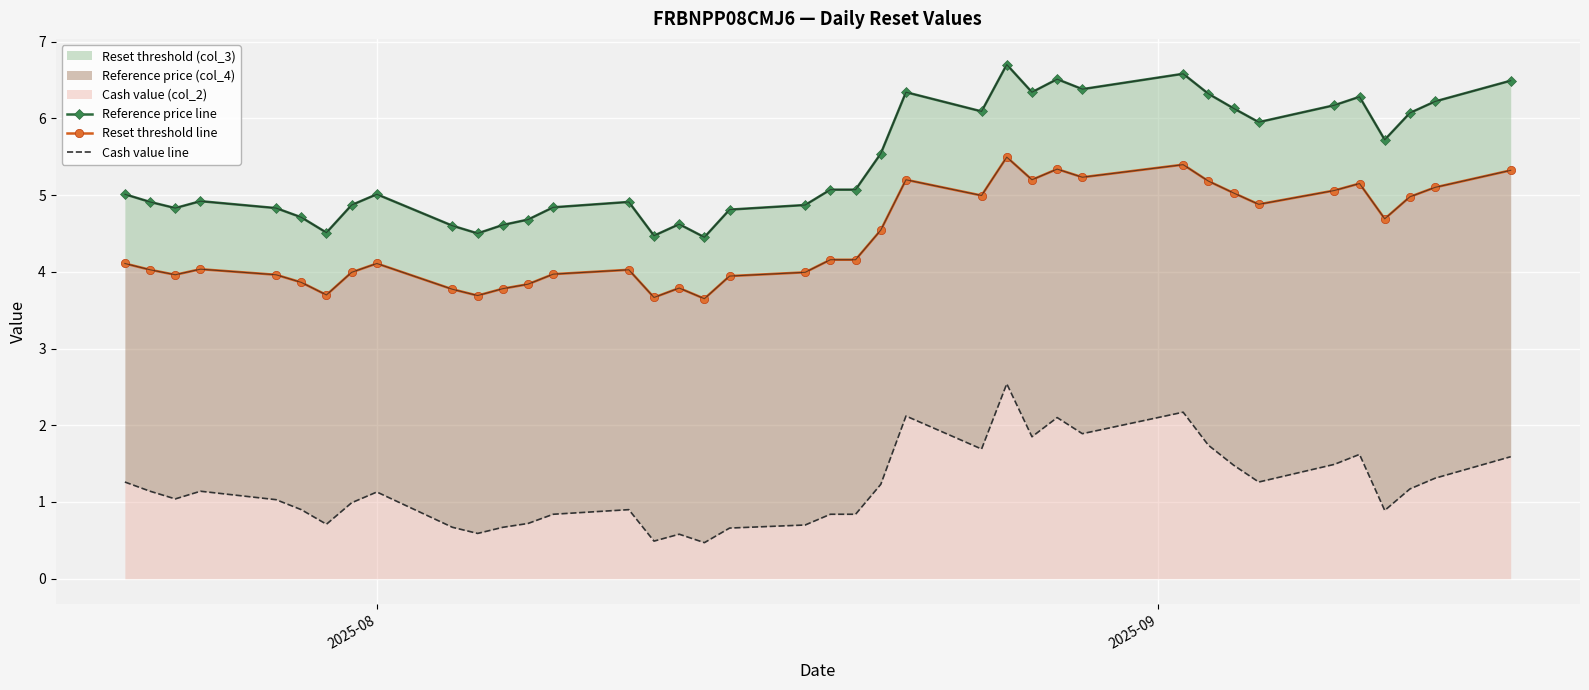

List the series in order of their peak value, highest first.

Reference price line, Reset threshold line, Cash value line